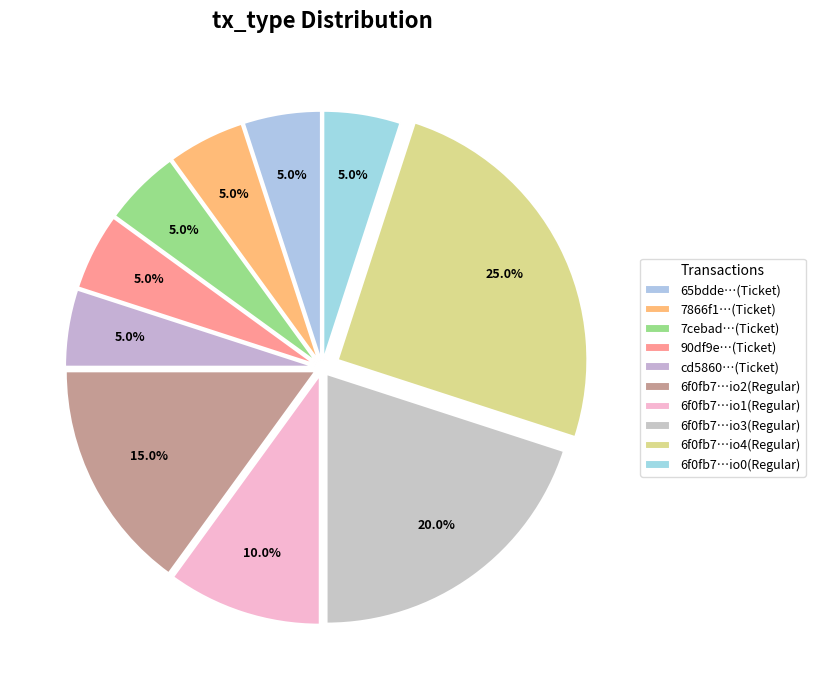

How many slices are in this pie chart?

10